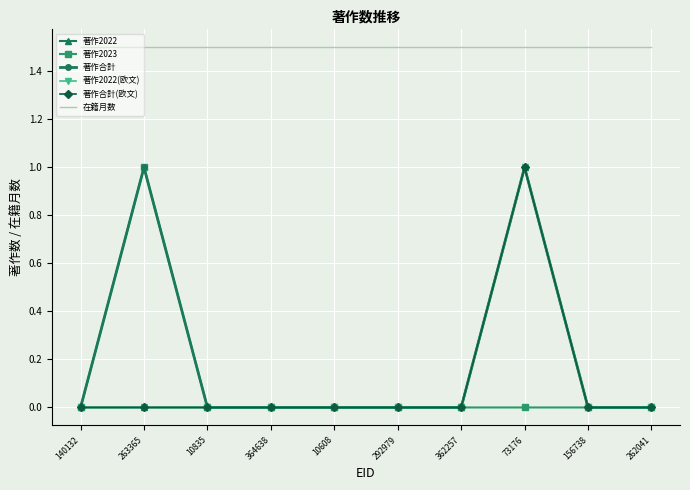

Which series has the largest range (max minus min)?

著作2022